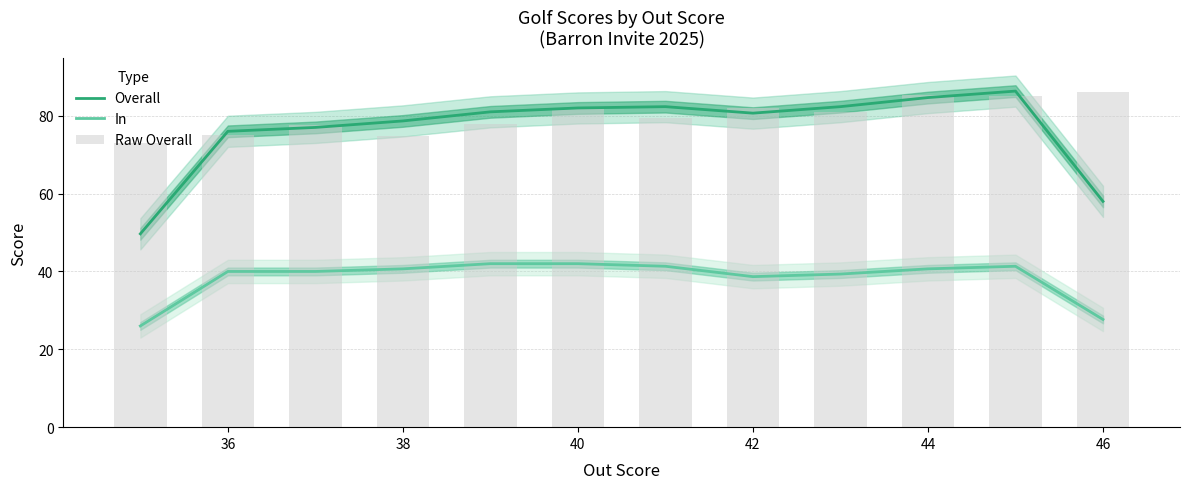

True or false: Overall and In cross at least once.

False